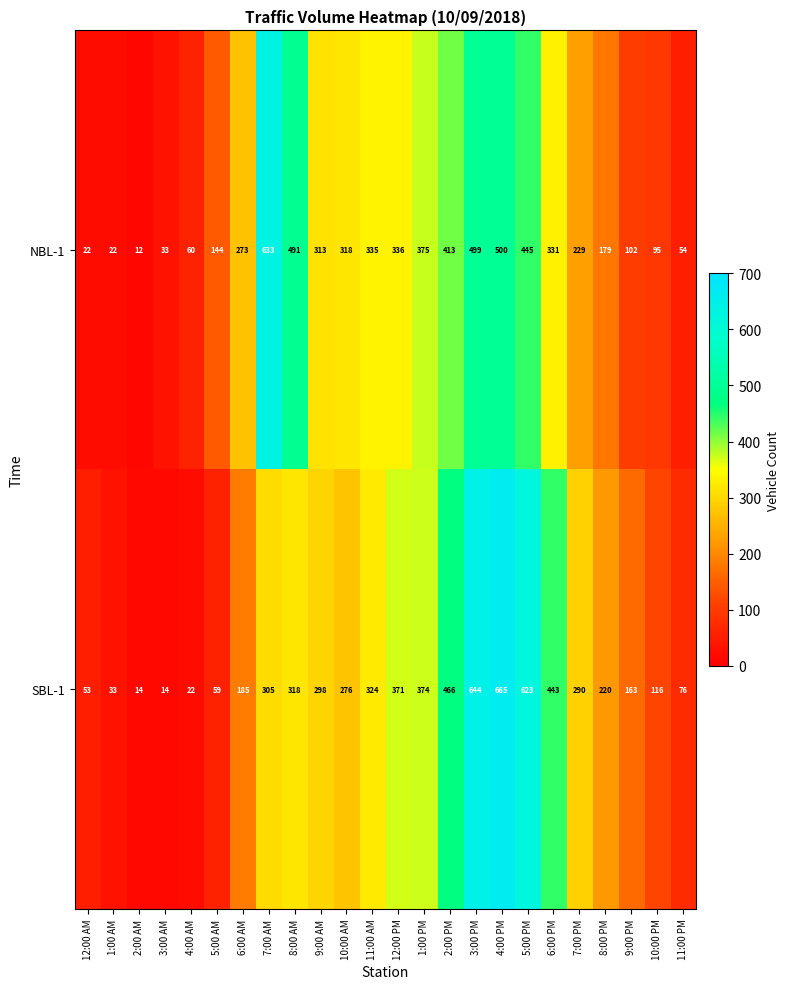

At which category is the sum across all series the highest?

4:00 PM